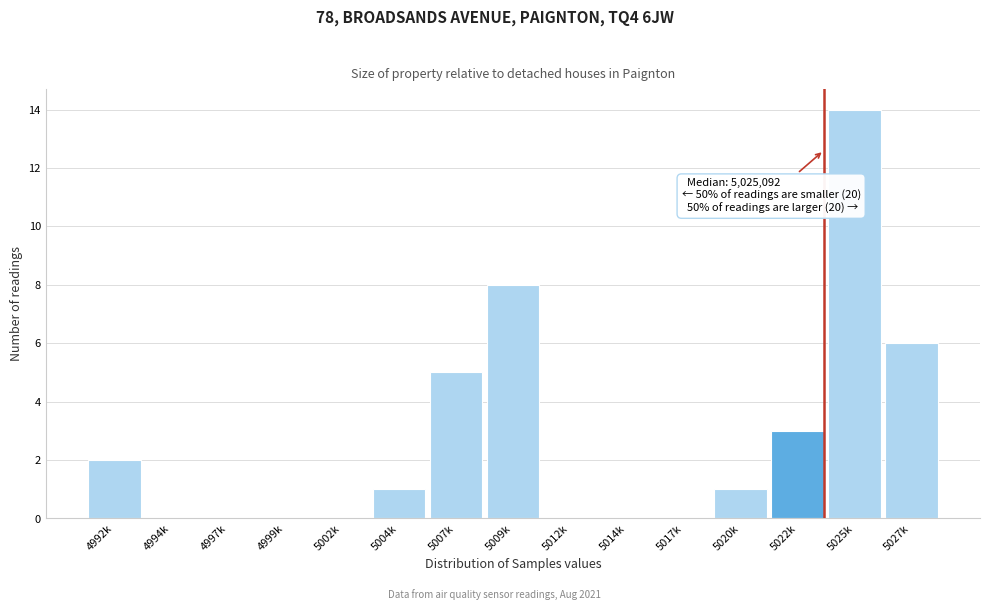

Reading left to right, list all the values displayed in this chart.

4992k=2	4994k=0	4997k=0	4999k=0	5002k=0	5004k=1	5007k=5	5009k=8	5012k=0	5014k=0	5017k=0	5020k=1	5022k=3	5025k=14	5027k=6